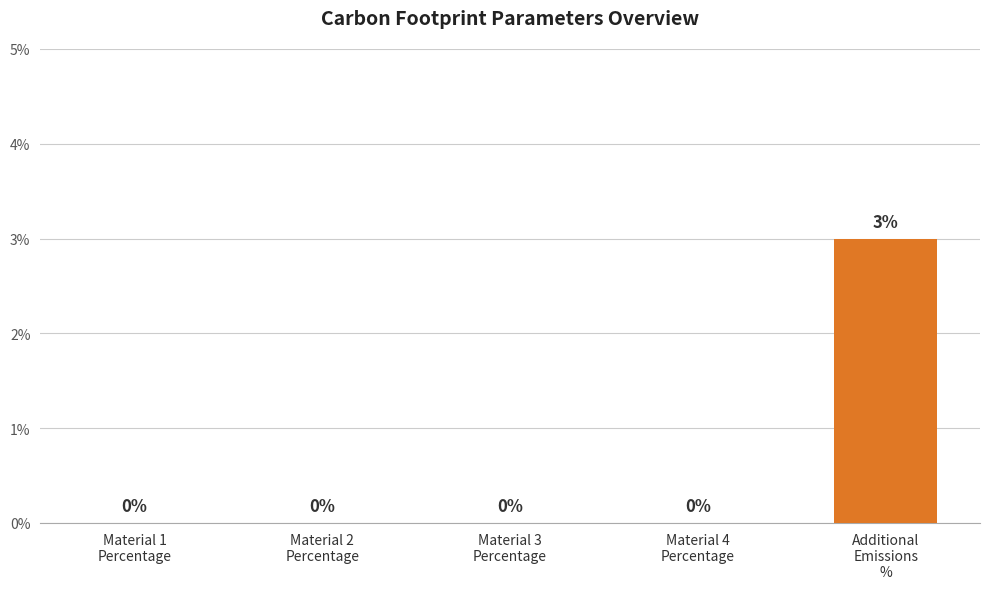

What is the sum of all values?

3